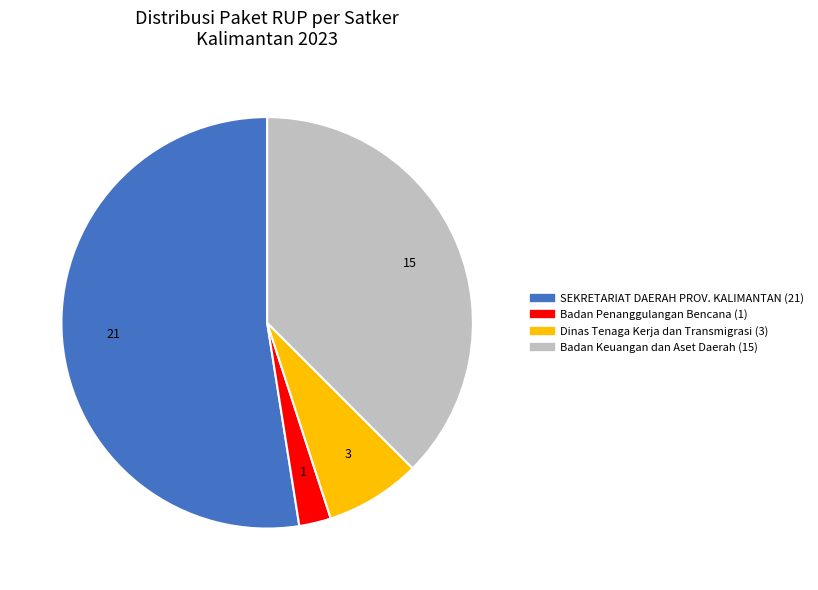

Does any single category account for the majority?

Yes